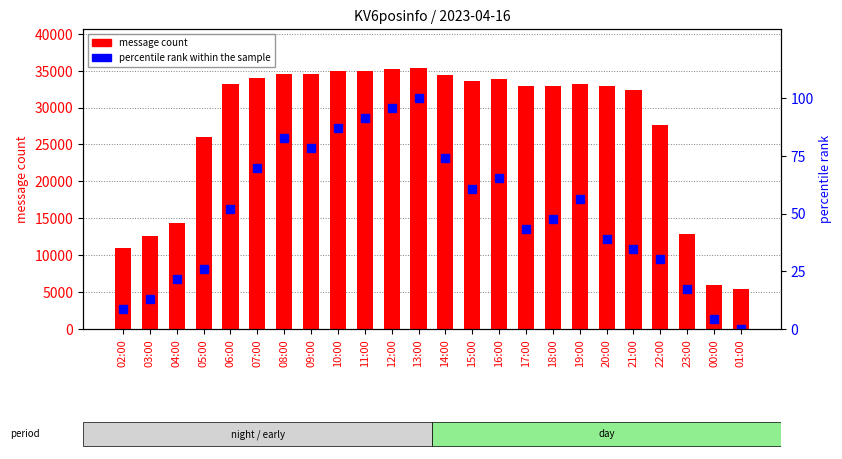

What is the total value across all series at 06:00?

33227.2